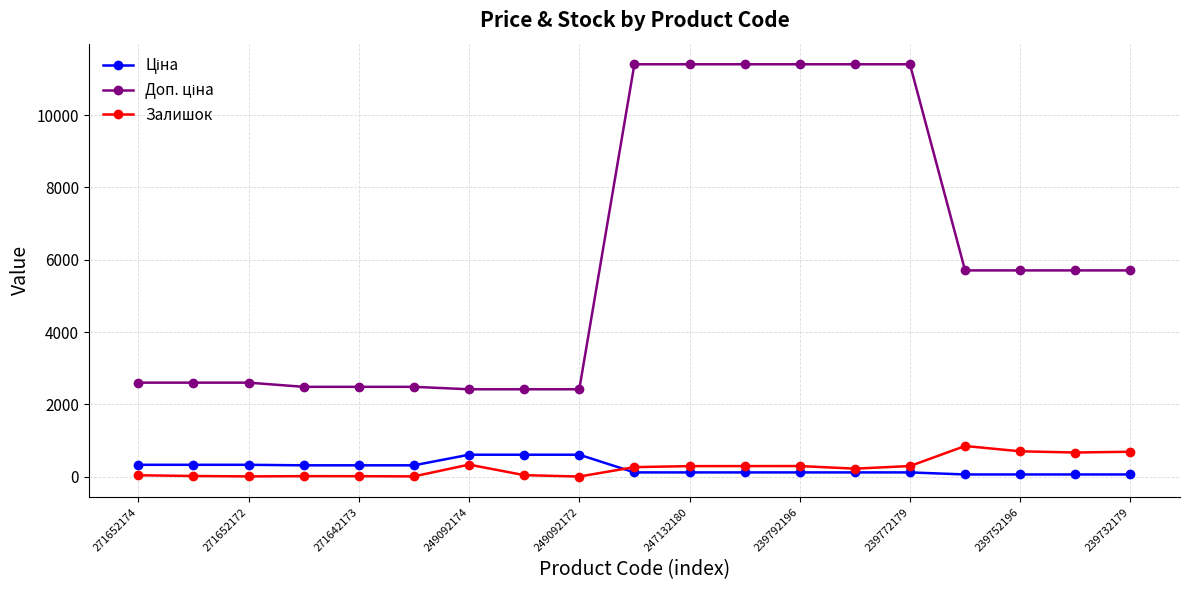

True or false: Залишок has more than 0 points higher than both neighbors.

True